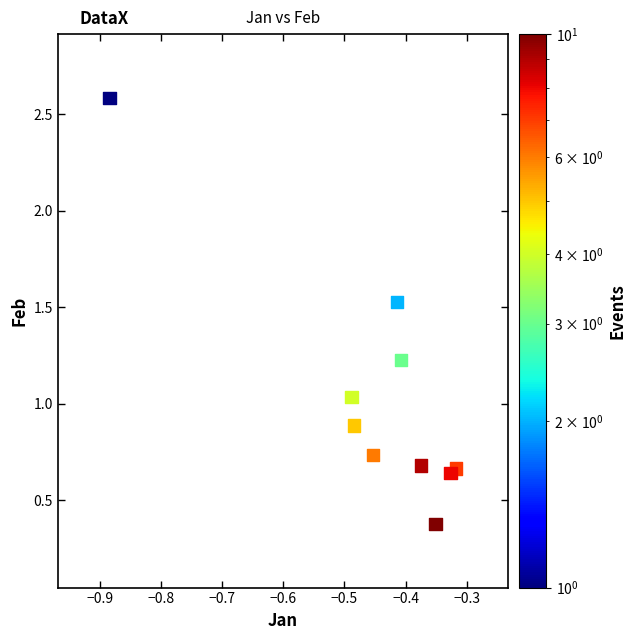

What is the average X value?

-0.5